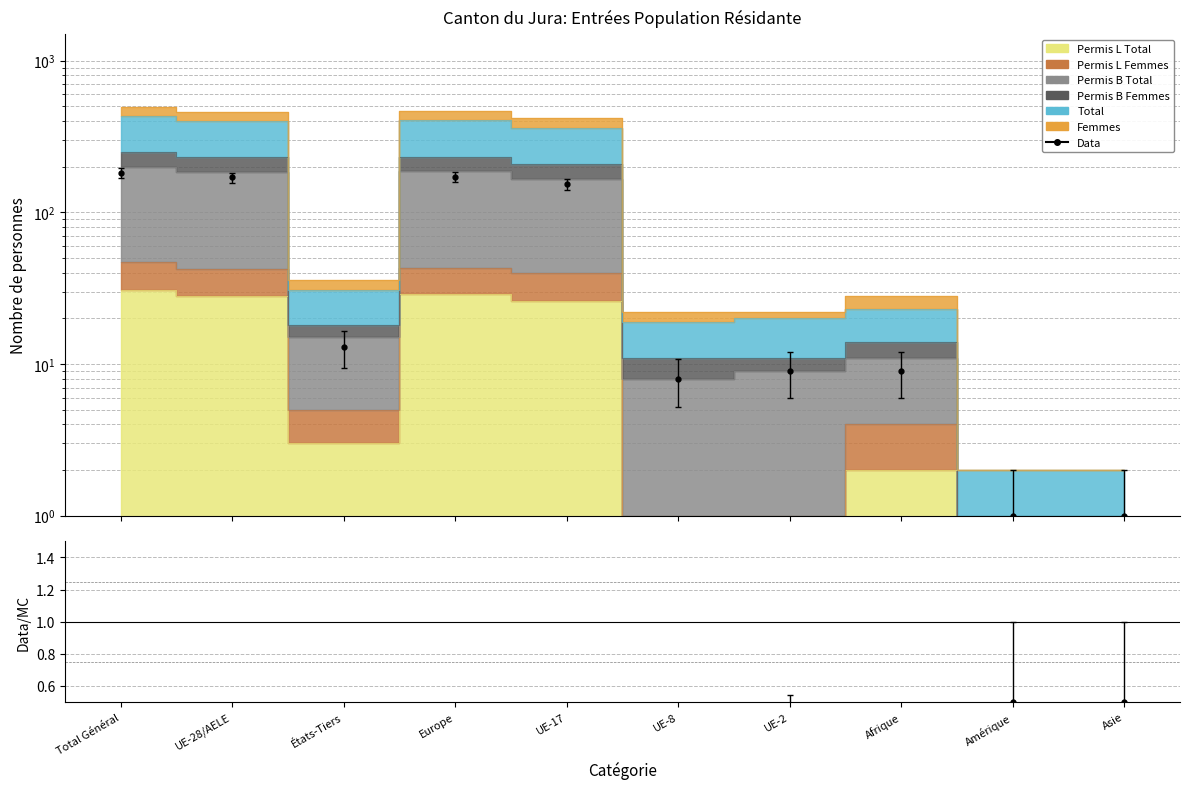

Which label corresponds to the largest value in the chart?

Total Général